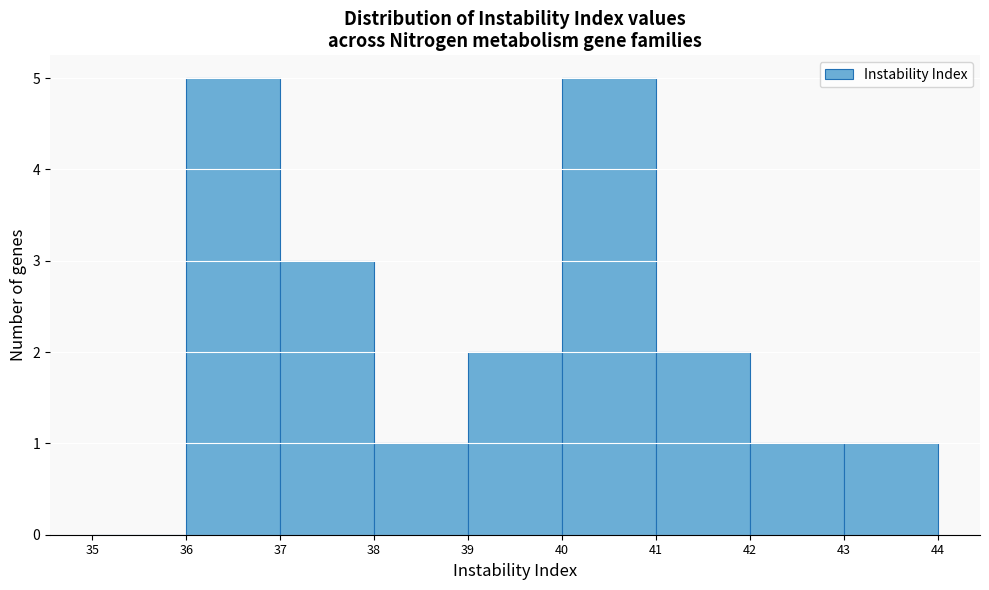

What is the height of the bar covering 37 to 38 on the x-axis? The values are not printed on the chart, so give them approximately, as read against the axis.

3